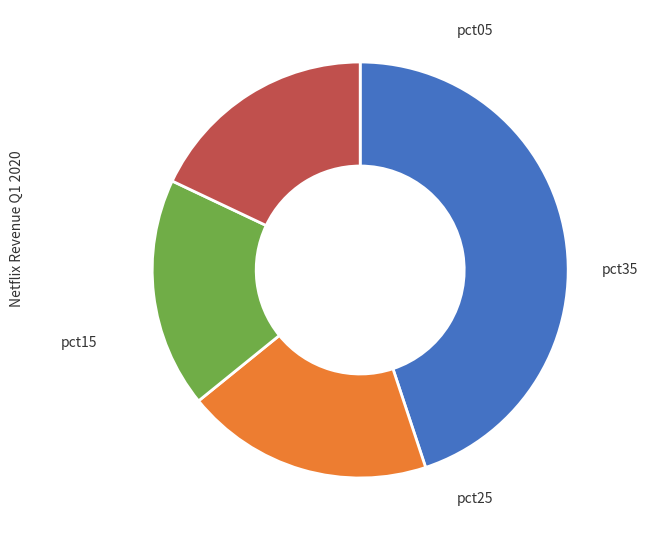

Is there a majority slice in this chart?

No